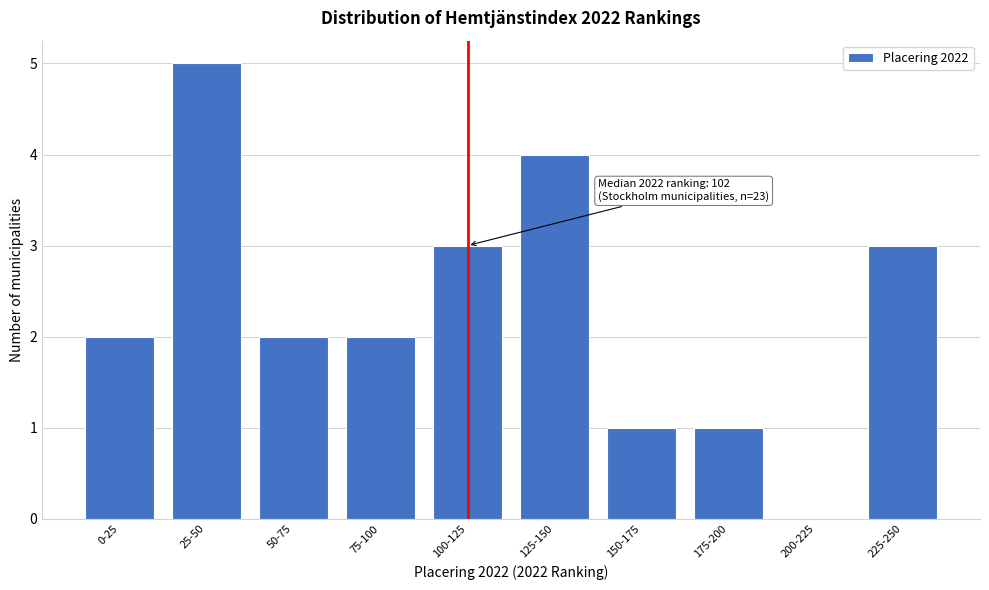

Reading left to right, extract all data points from this chart.

0-25=2	25-50=5	50-75=2	75-100=2	100-125=3	125-150=4	150-175=1	175-200=1	200-225=0	225-250=3